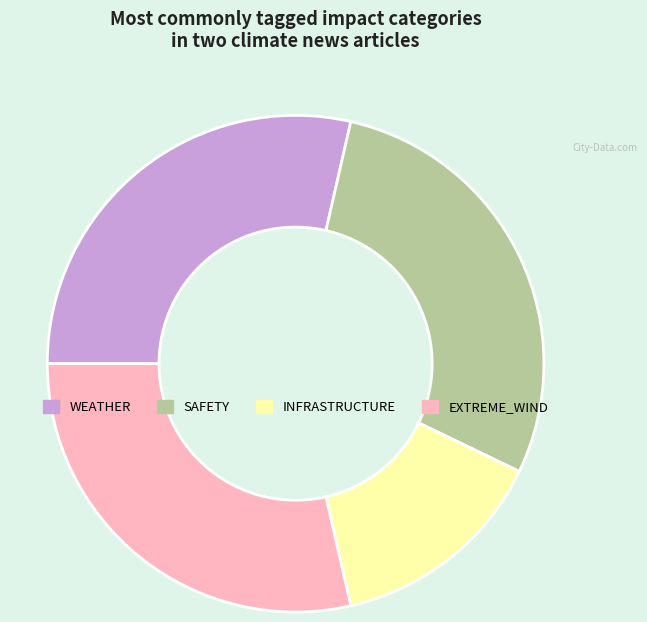

Between WEATHER and INFRASTRUCTURE, which is larger?

WEATHER